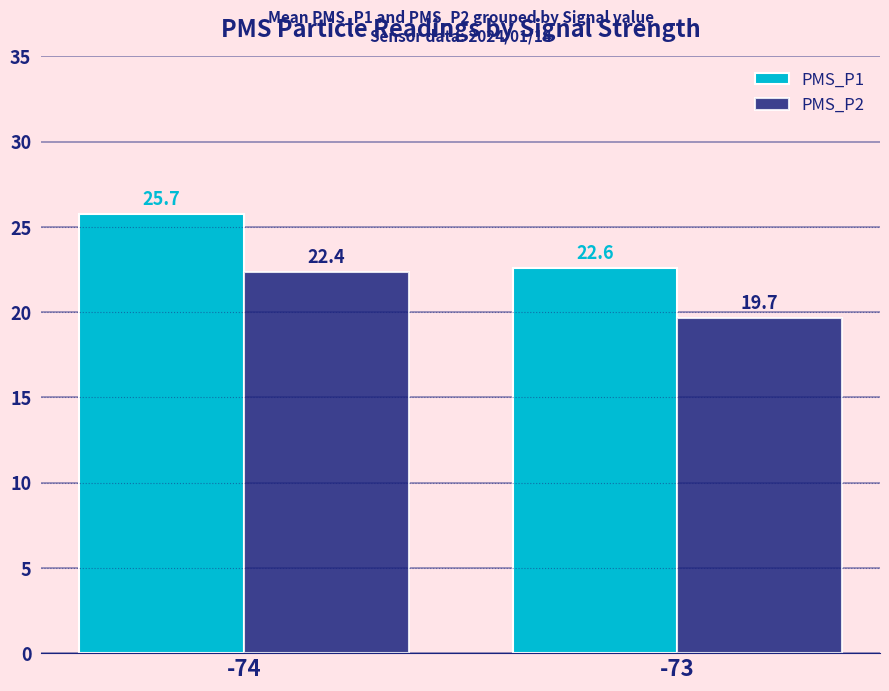

Where does the PMS_P2 series first go above 22?

-74